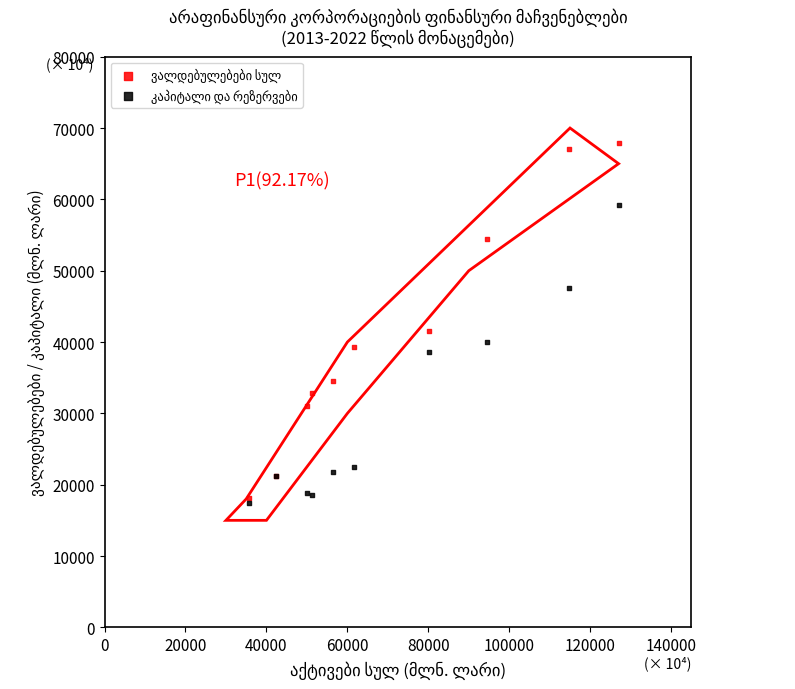

Across all series, what Y value is closest to 42685?

41502.2